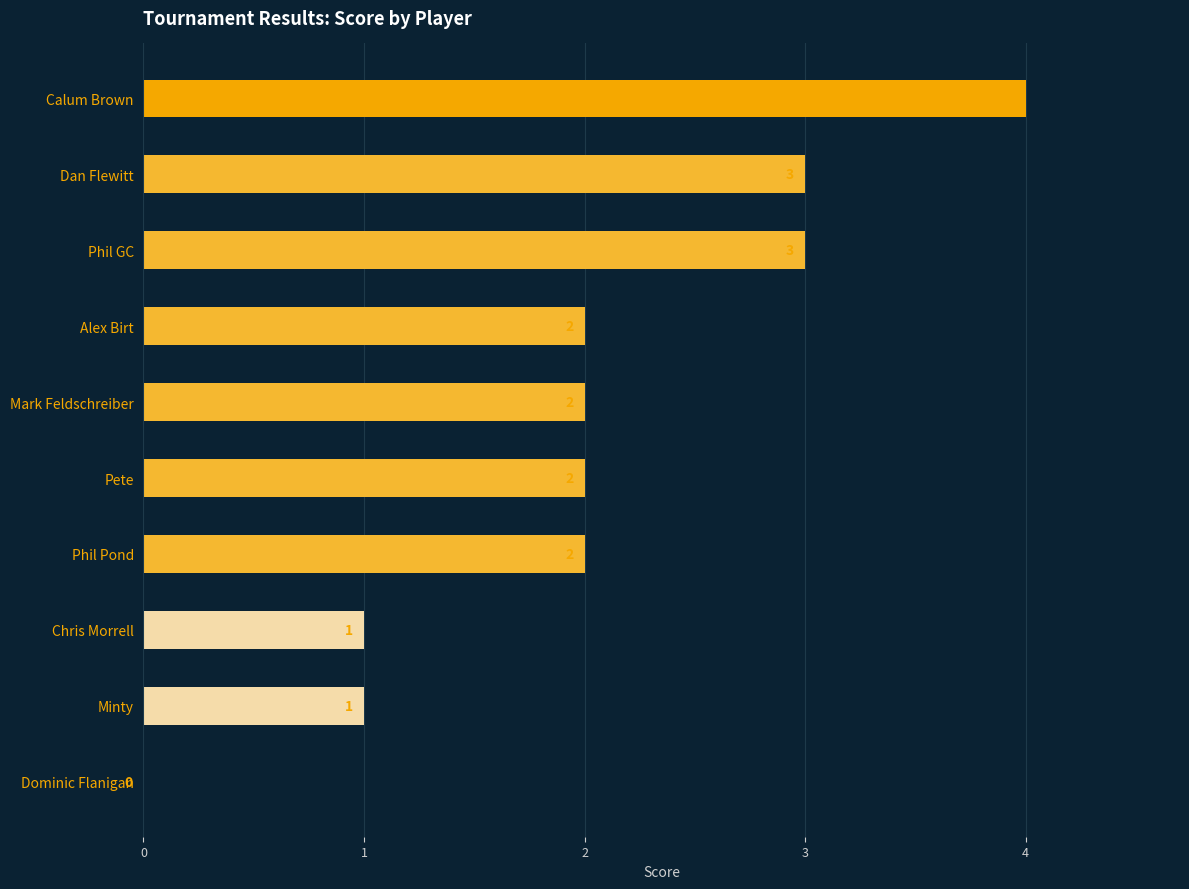

How many values are between 1 and 3?

8